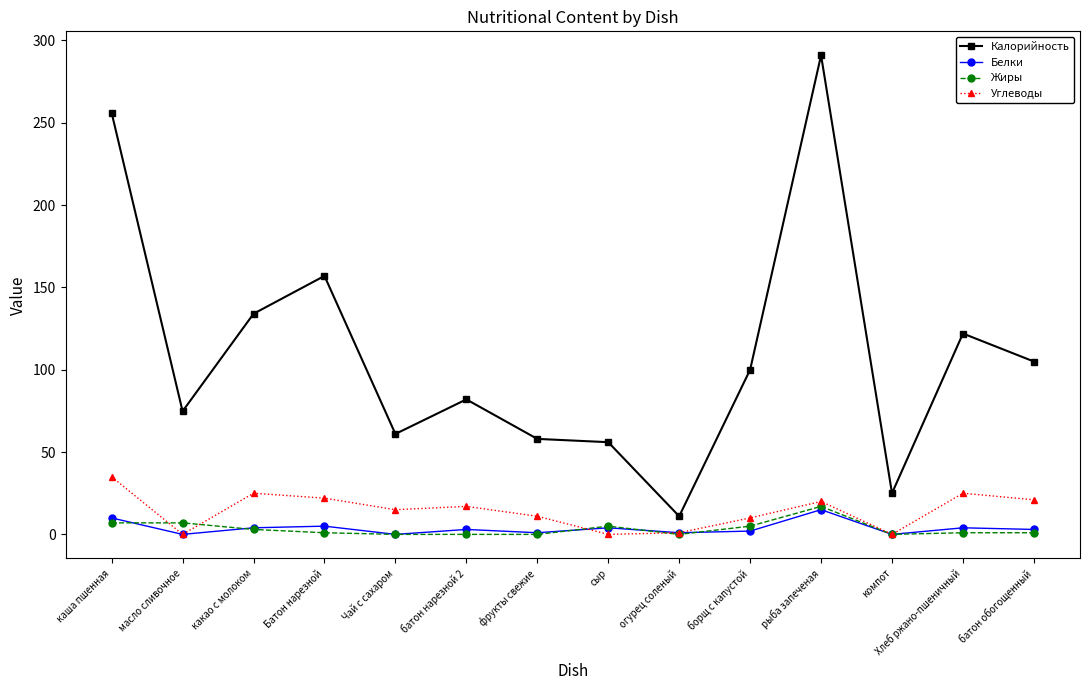

True or false: Жиры and Калорийность cross at least once.

False